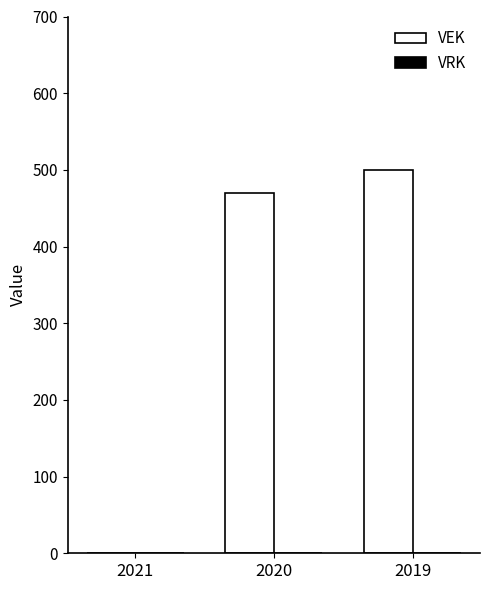

What is the sum of the values at 2020 and 2021?

470